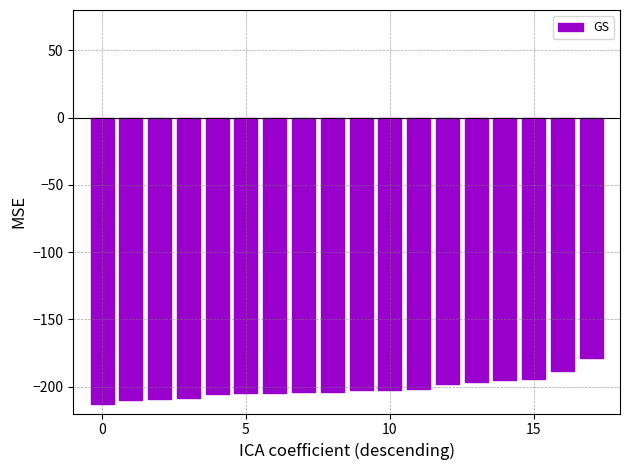

What is the maximum value shown in the chart?

-179.0